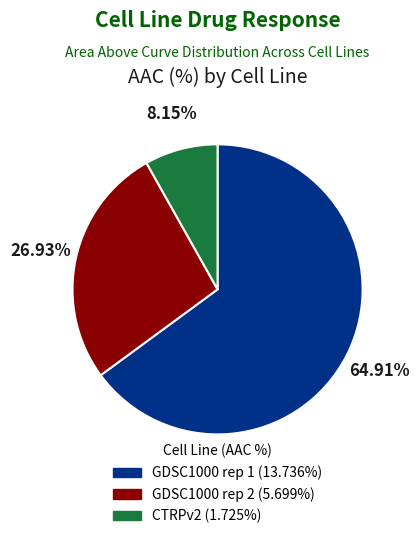

To the nearest percent, what percentage of the pie is GDSC1000 rep 2?

27%